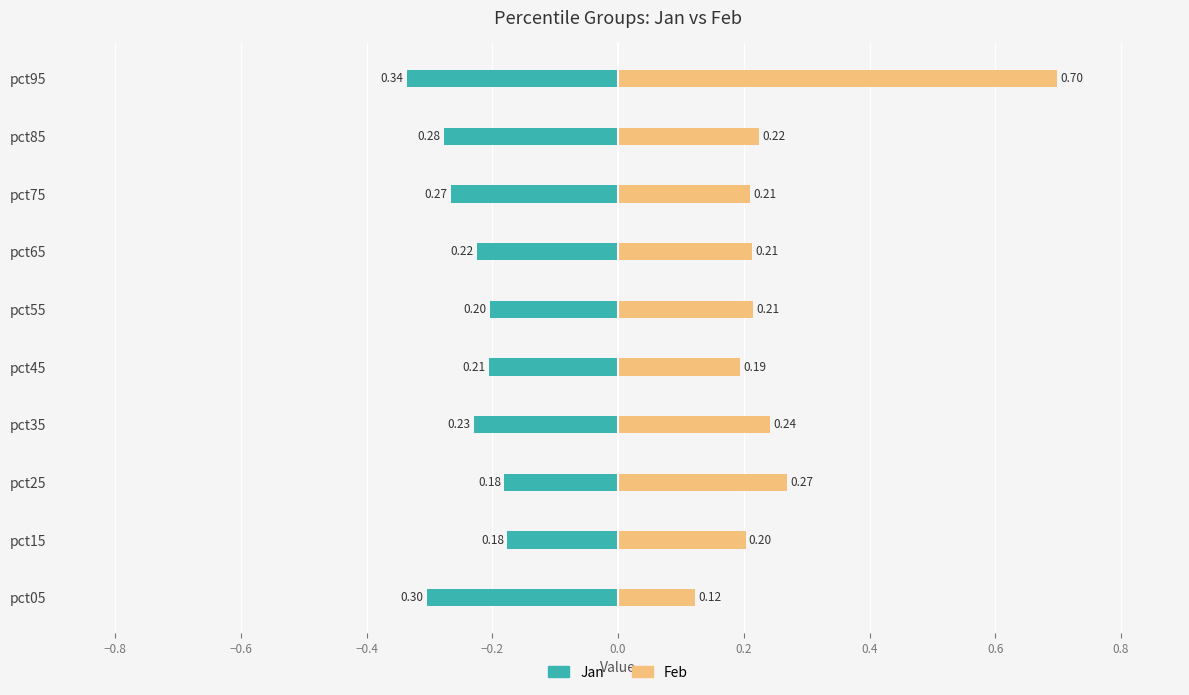

Reading left to right, extract all data points from this chart.

Jan: -0.3	-0.2	-0.2	-0.2	-0.2	-0.2	-0.2	-0.3	-0.3	-0.3
Feb: 0.1	0.2	0.3	0.2	0.2	0.2	0.2	0.2	0.2	0.7